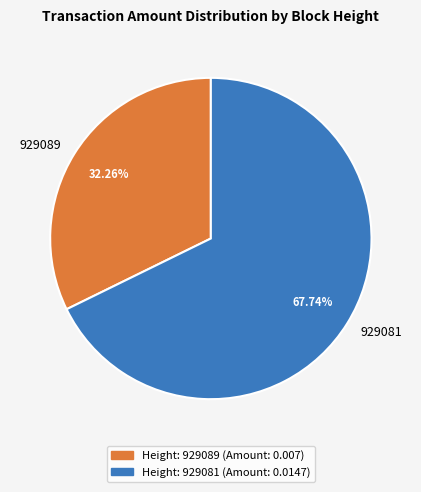

The 929081 slice represents 68% of the pie. True or false?

True